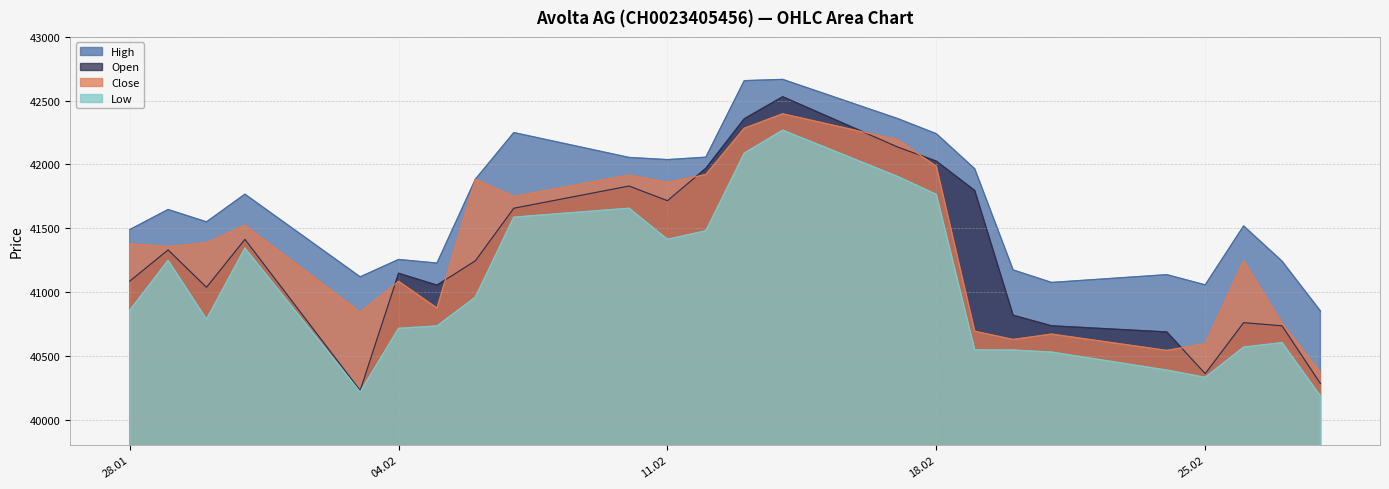

After their last crossing, which series has the higher values: Close or Open?

Close